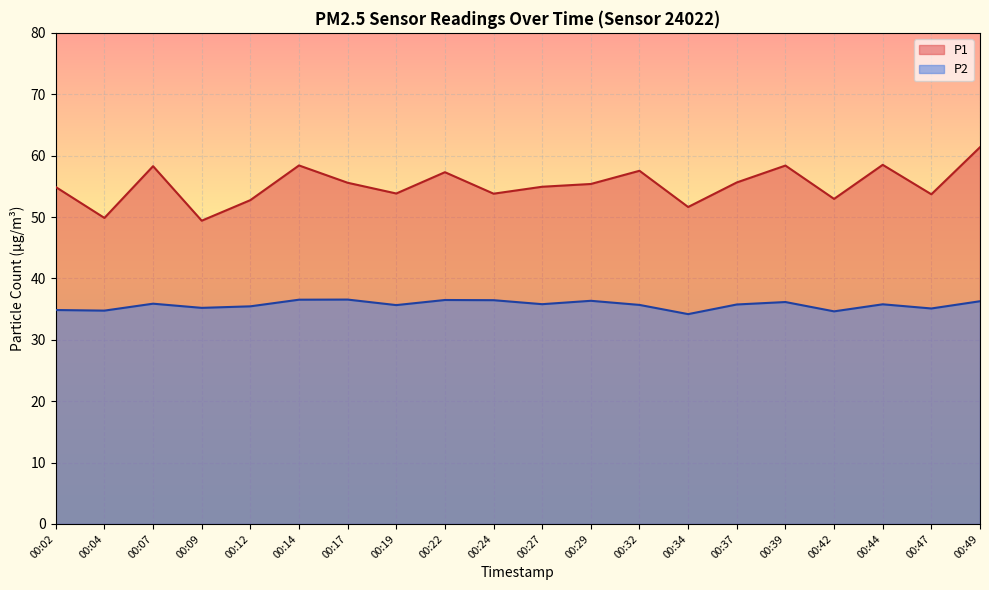

At which label does P2 first exceed 35?

00:07